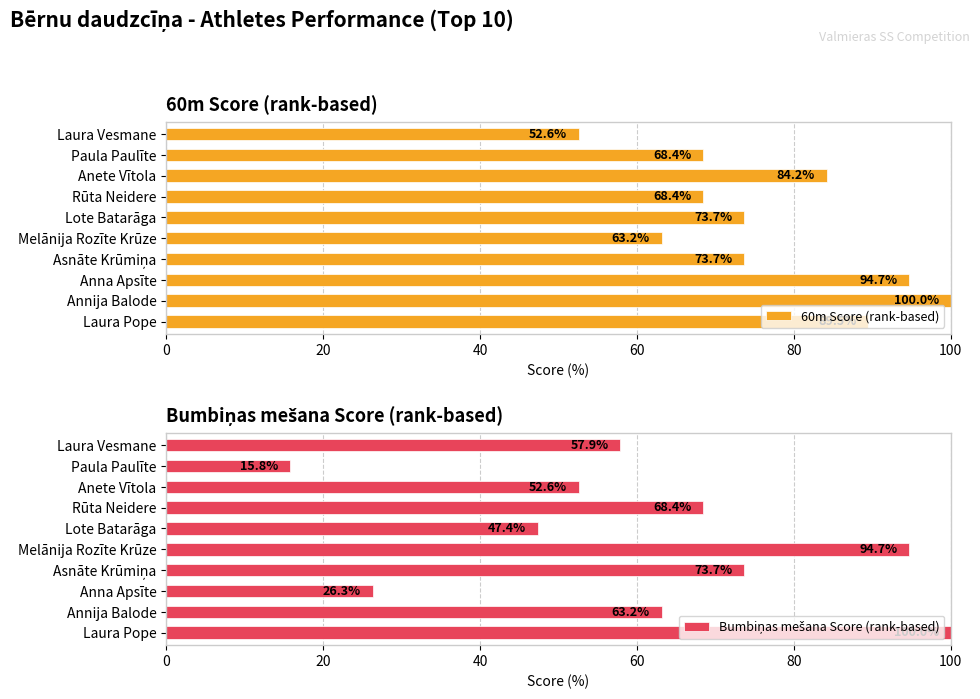

Is it true that 60m Score (rank-based) equals 100.0 at Annija Balode?

True